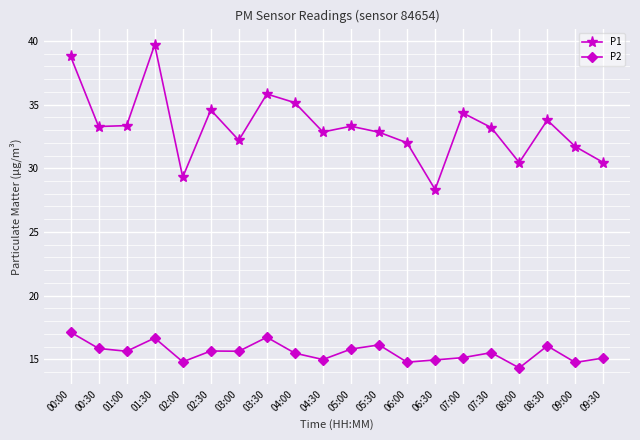

What is the label of the 17th point from the right?

01:30